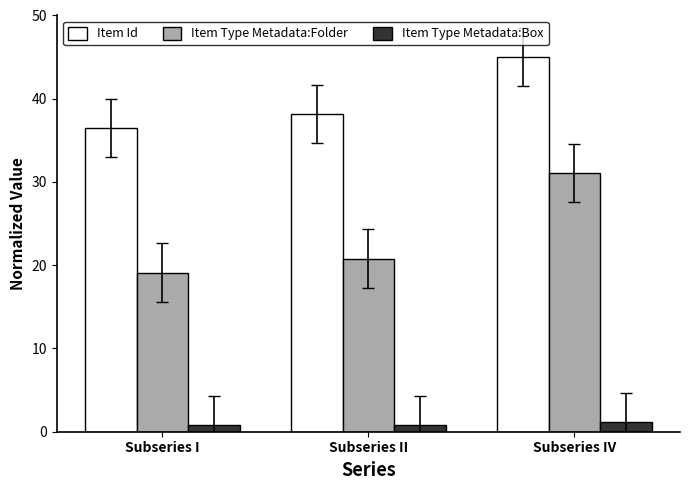

Reading left to right, extract all data points from this chart.

Item Id: 36.5	38.2	45.0
Item Type Metadata:Folder: 19.1	20.8	31.0
Item Type Metadata:Box: 0.8	0.8	1.2